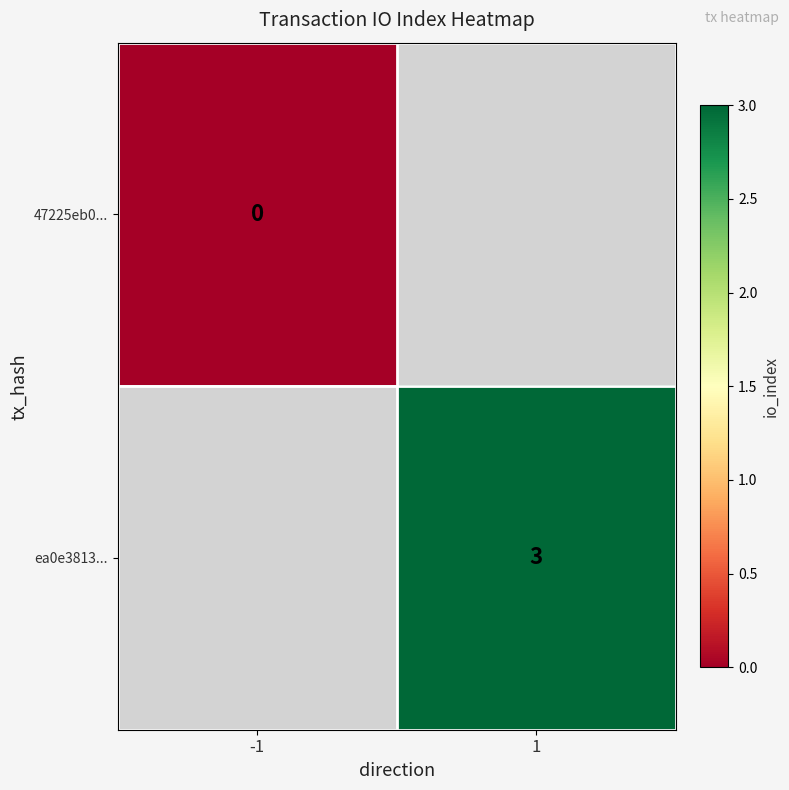

At how many categories does at least one series exceed 2?

1